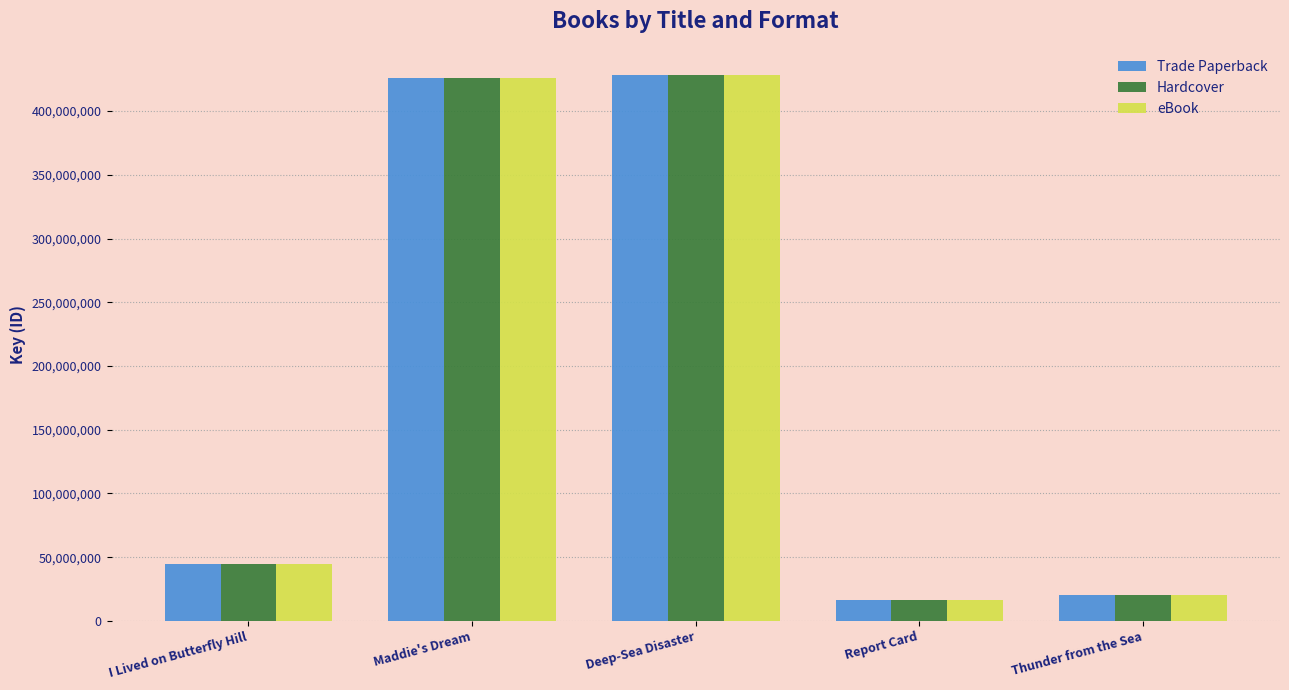

What is the lowest value of the eBook series?

16220892